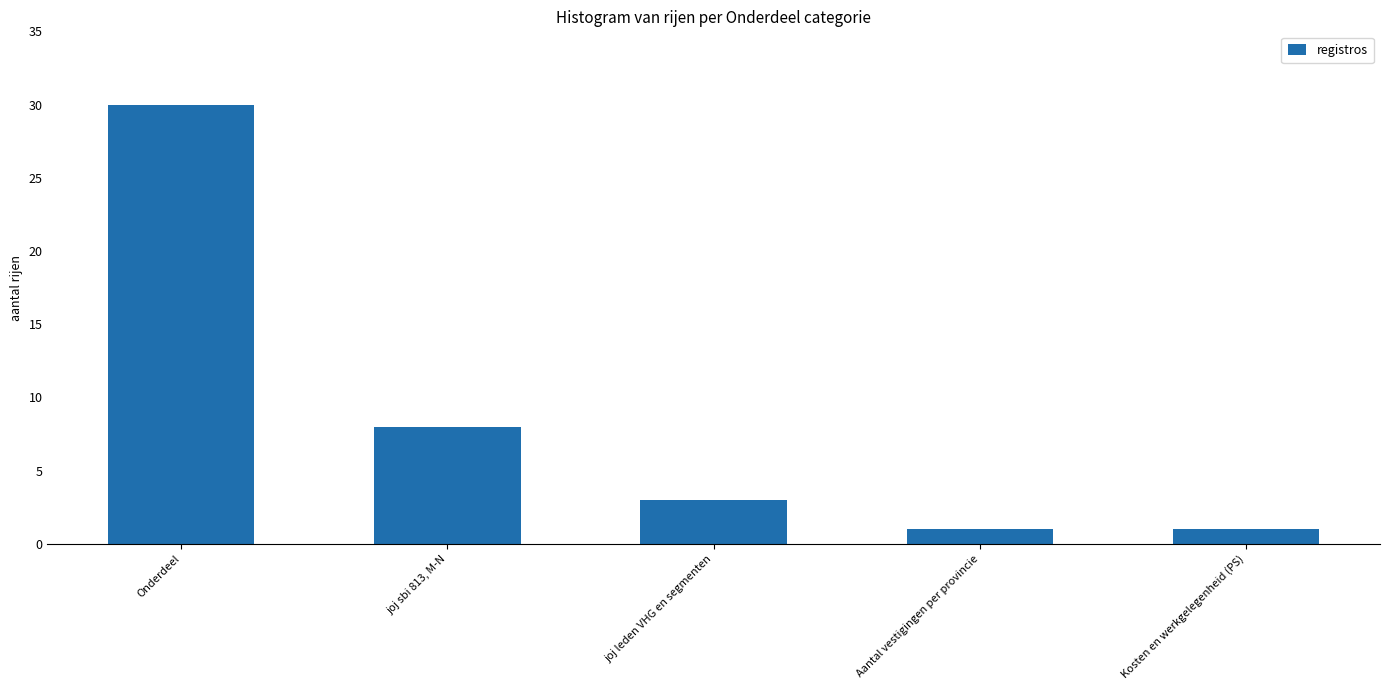

At which label does the data first exceed 3?

Onderdeel